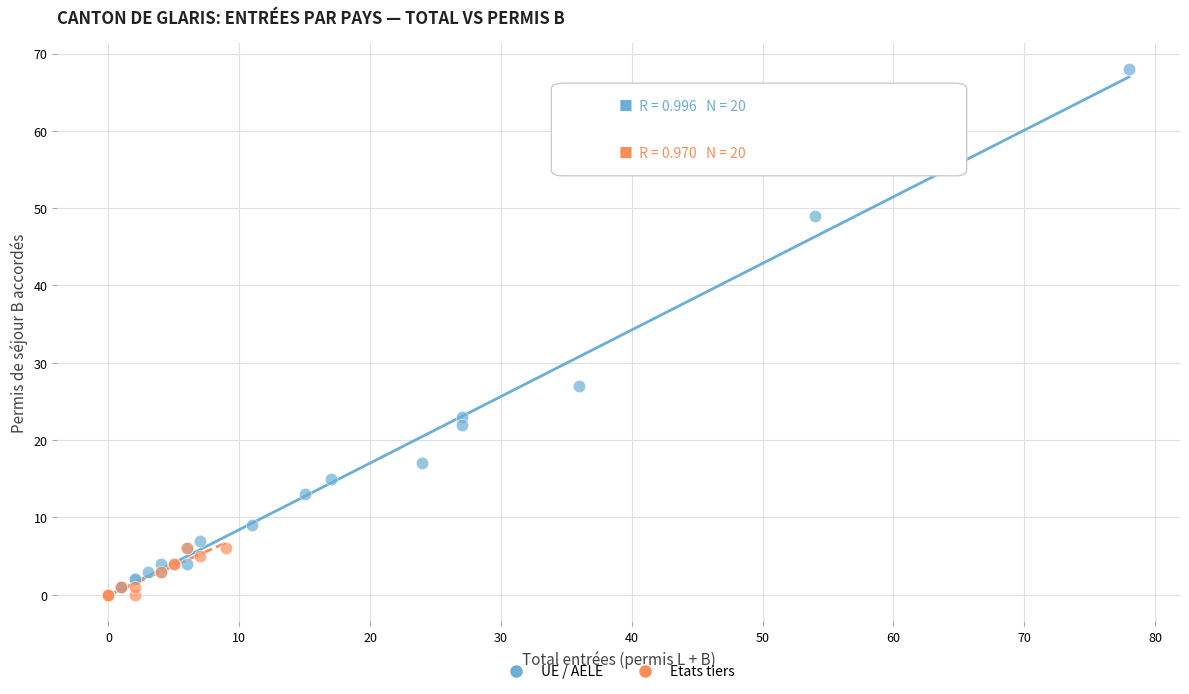

Which series has the largest Y range (max minus min)?

UE / AELE